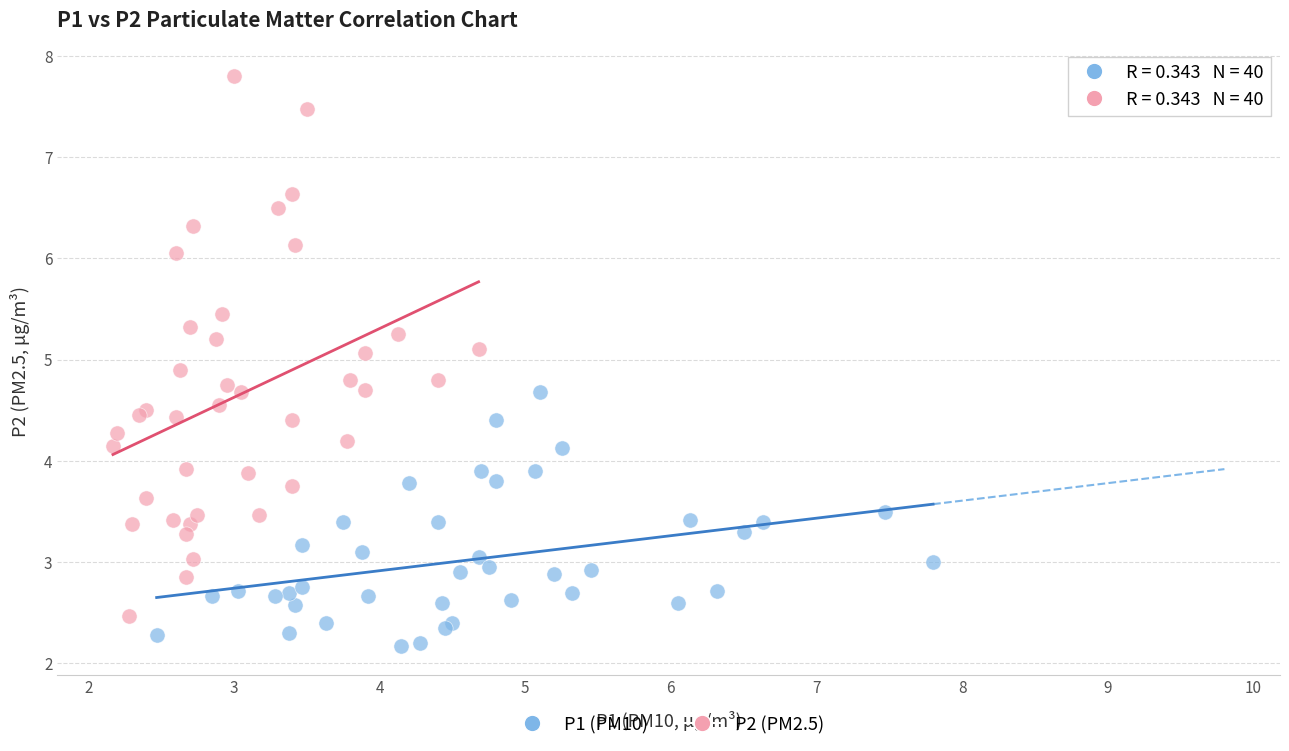

Which series contains the highest Y value?

P2 (PM2.5)